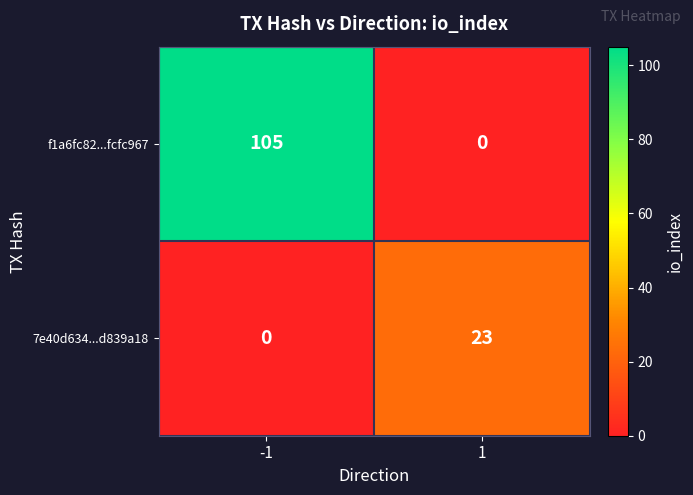

What is the difference between the maximum and minimum values in the f1a6fc82...fcfc967 series?

105